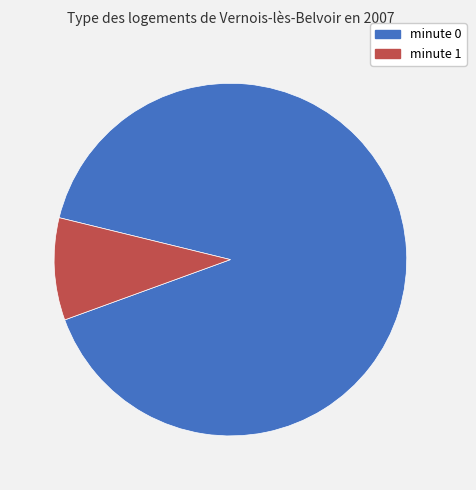

Does any single category account for the majority?

Yes